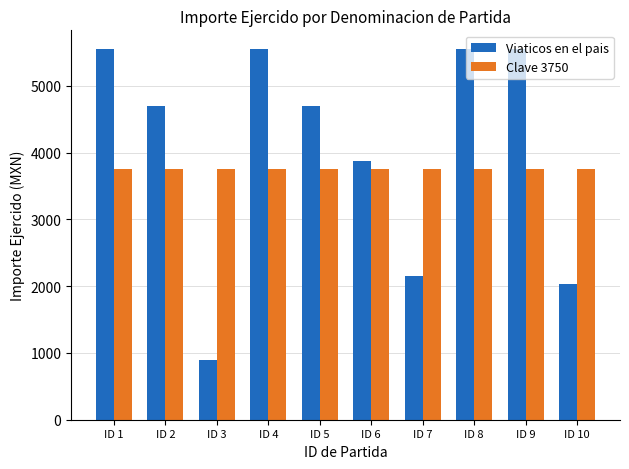

What is the value of the Viaticos en el pais bar at the 5th from the left?

4694.9